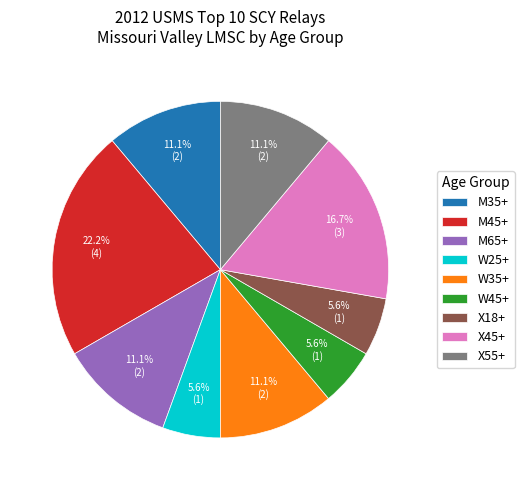

Count the number of slices in the pie.

9